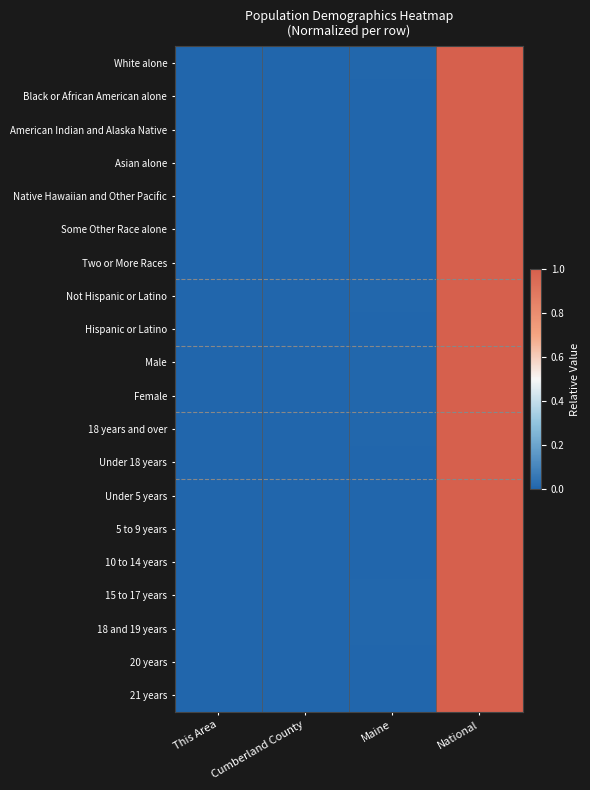

Reading left to right, transcribe all the data shown in this chart.

White alone: This Area=0.0	Cumberland County=0.0	Maine=0.0	National=1.0
Black or African American alone: This Area=0.0	Cumberland County=0.0	Maine=0.0	National=1.0
American Indian and Alaska Native: This Area=0.0	Cumberland County=0.0	Maine=0.0	National=1.0
Asian alone: This Area=0.0	Cumberland County=0.0	Maine=0.0	National=1.0
Native Hawaiian and Other Pacific: This Area=0.0	Cumberland County=0.0	Maine=0.0	National=1.0
Some Other Race alone: This Area=0.0	Cumberland County=0.0	Maine=0.0	National=1.0
Two or More Races: This Area=0.0	Cumberland County=0.0	Maine=0.0	National=1.0
Not Hispanic or Latino: This Area=0.0	Cumberland County=0.0	Maine=0.0	National=1.0
Hispanic or Latino: This Area=0.0	Cumberland County=0.0	Maine=0.0	National=1.0
Male: This Area=0.0	Cumberland County=0.0	Maine=0.0	National=1.0
Female: This Area=0.0	Cumberland County=0.0	Maine=0.0	National=1.0
18 years and over: This Area=0.0	Cumberland County=0.0	Maine=0.0	National=1.0
Under 18 years: This Area=0.0	Cumberland County=0.0	Maine=0.0	National=1.0
Under 5 years: This Area=0.0	Cumberland County=0.0	Maine=0.0	National=1.0
5 to 9 years: This Area=0.0	Cumberland County=0.0	Maine=0.0	National=1.0
10 to 14 years: This Area=0.0	Cumberland County=0.0	Maine=0.0	National=1.0
15 to 17 years: This Area=0.0	Cumberland County=0.0	Maine=0.0	National=1.0
18 and 19 years: This Area=0.0	Cumberland County=0.0	Maine=0.0	National=1.0
20 years: This Area=0.0	Cumberland County=0.0	Maine=0.0	National=1.0
21 years: This Area=0.0	Cumberland County=0.0	Maine=0.0	National=1.0